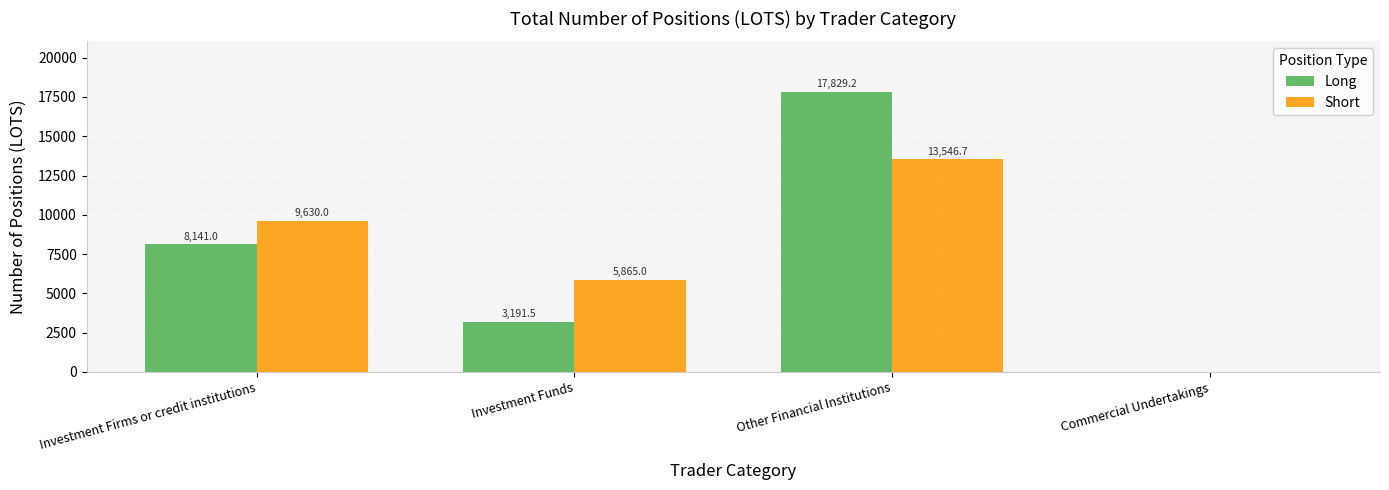

At which category does the chart reach its peak across all series?

Other Financial Institutions